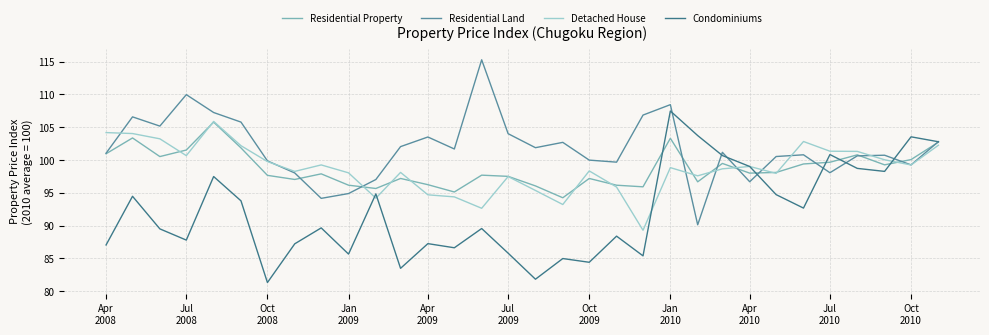

What is the smallest value displayed?

81.3